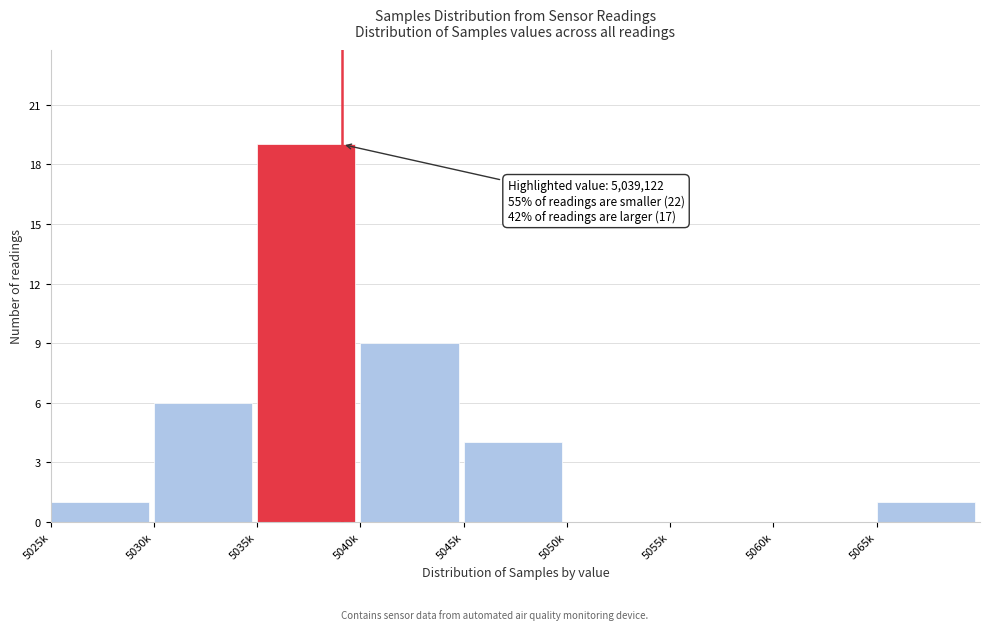

Reading left to right, extract all data points from this chart.

5025k=1	5030k=6	5035k=19	5040k=9	5045k=4	5050k=0	5055k=0	5060k=0	5065k=1